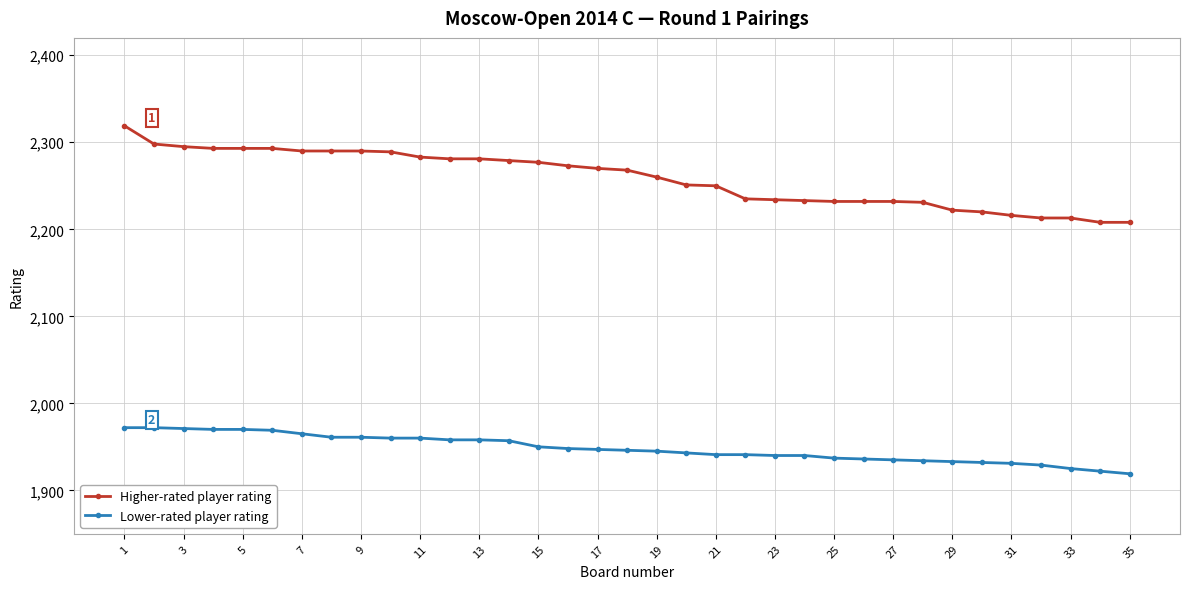

List the series in order of their peak value, highest first.

Higher-rated player rating, Lower-rated player rating